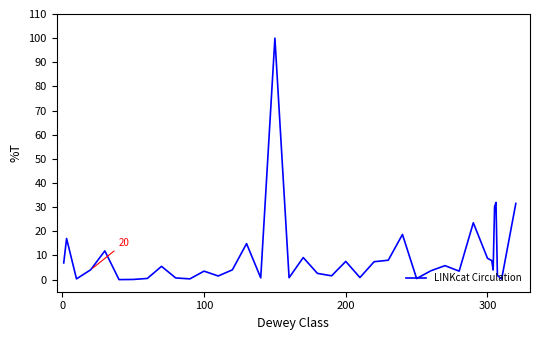

What is the greatest value displayed?

100.0